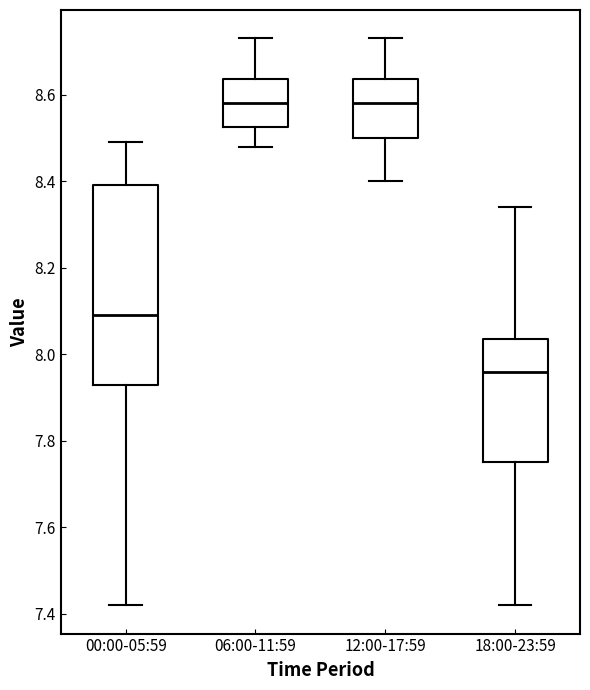

Reading left to right, read every box against the y-axis: the position of its median line, the range the box covers, and the ends of its whiskers. The values are not printed on the chart, so give them approximately, as read against the axis.

00:00-05:59: median 8.10, box 7.94 to 8.40, whiskers 7.42 to 8.50
06:00-11:59: median 8.58, box 8.52 to 8.64, whiskers 8.48 to 8.74
12:00-17:59: median 8.58, box 8.50 to 8.64, whiskers 8.40 to 8.74
18:00-23:59: median 7.96, box 7.76 to 8.04, whiskers 7.42 to 8.34